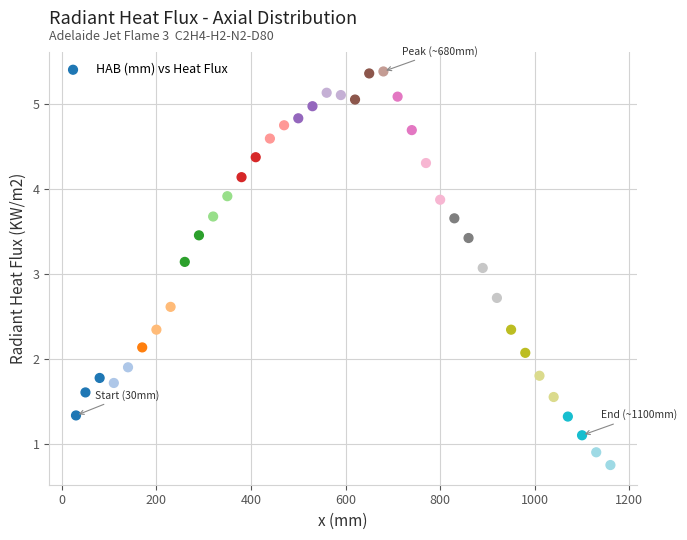

What is the range of Y values (max minus min)?

4.6